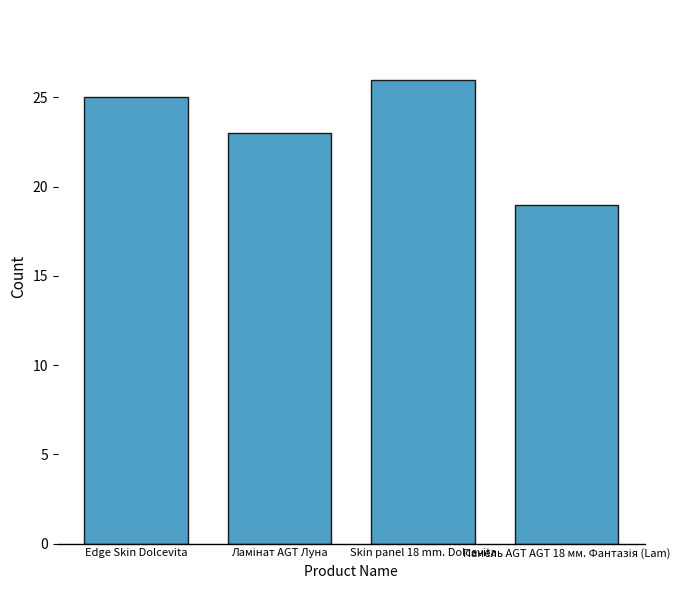

How many bars are there in total?

4